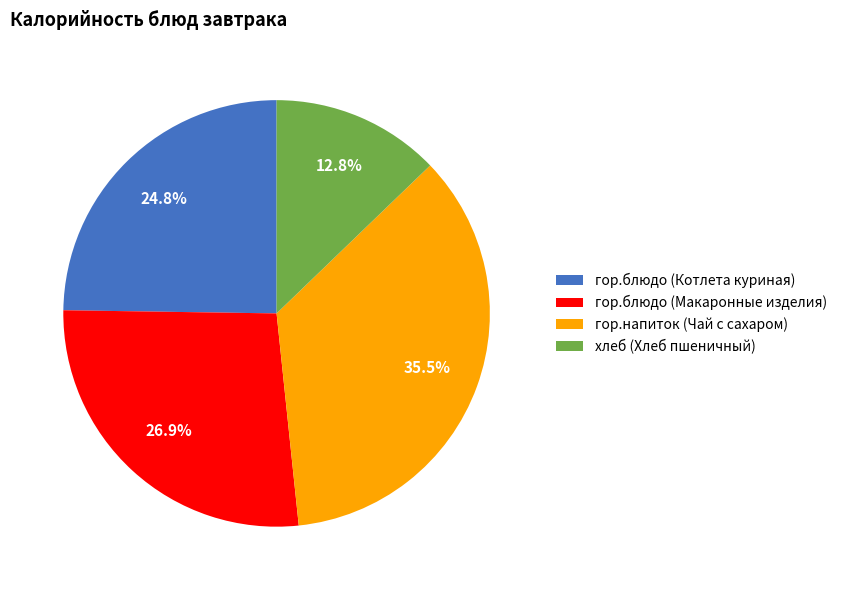

Approximately how many times larger is the value at хлеб (Хлеб пшеничный) compared to гор.блюдо (Котлета куриная)?

0.5